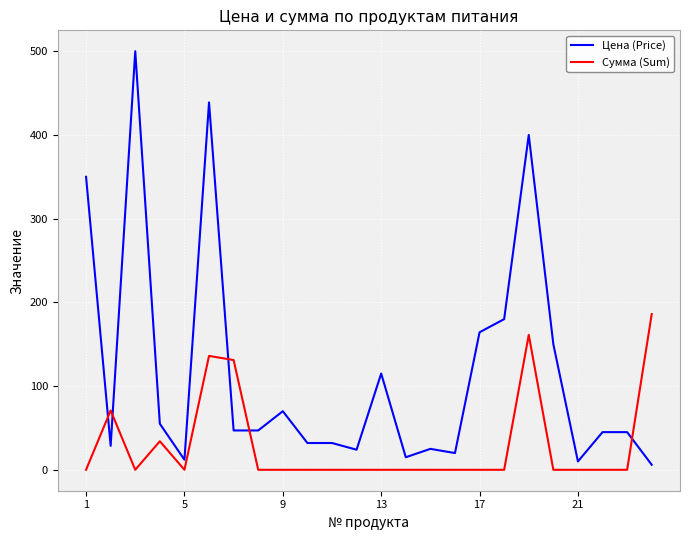

Which series ends up on top after the final intersection of Сумма (Sum) and Цена (Price)?

Сумма (Sum)